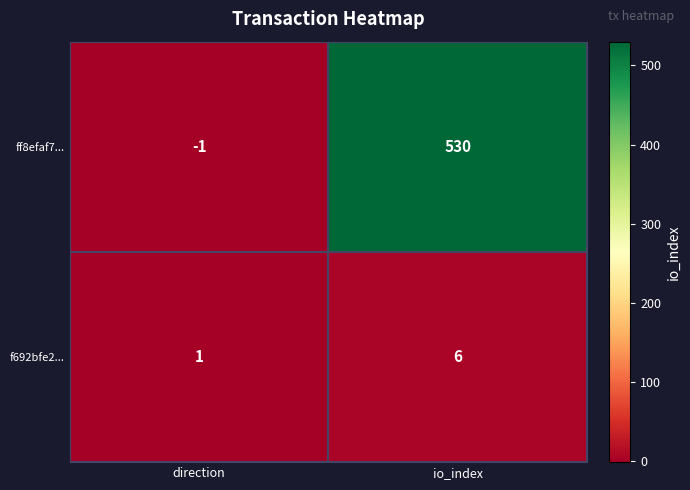

List the series in order of their peak value, lowest first.

f692bfe2..., ff8efaf7...